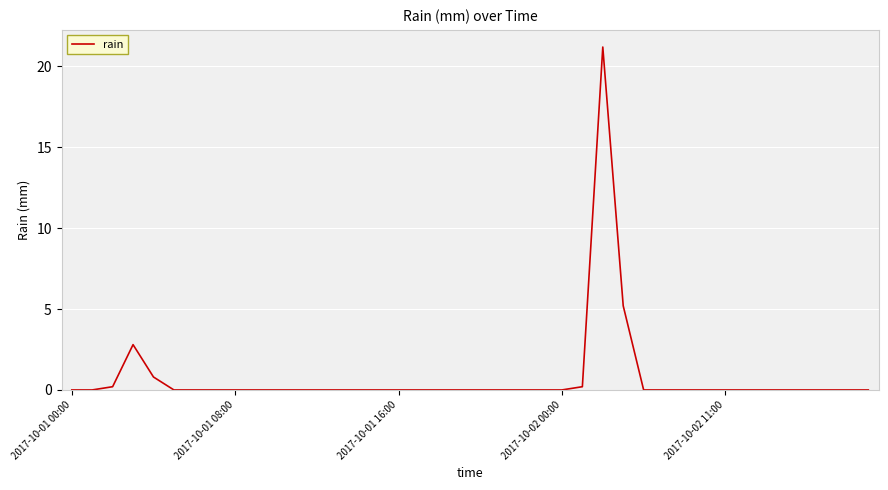

Is this an area chart (filled region under the line)?

No